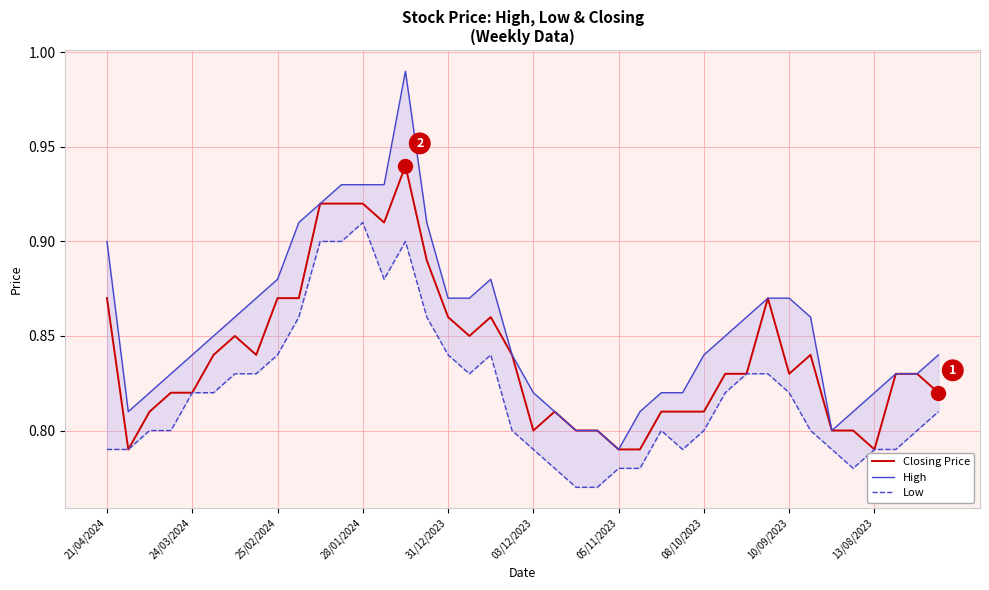

At how many categories does at least one series exceed 0?

40